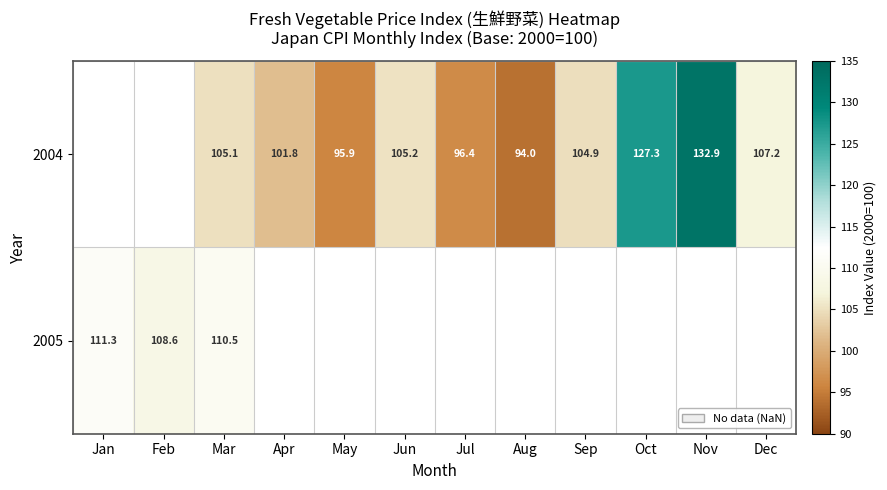

True or false: 2004 has a value of 101.8 at Apr.

True